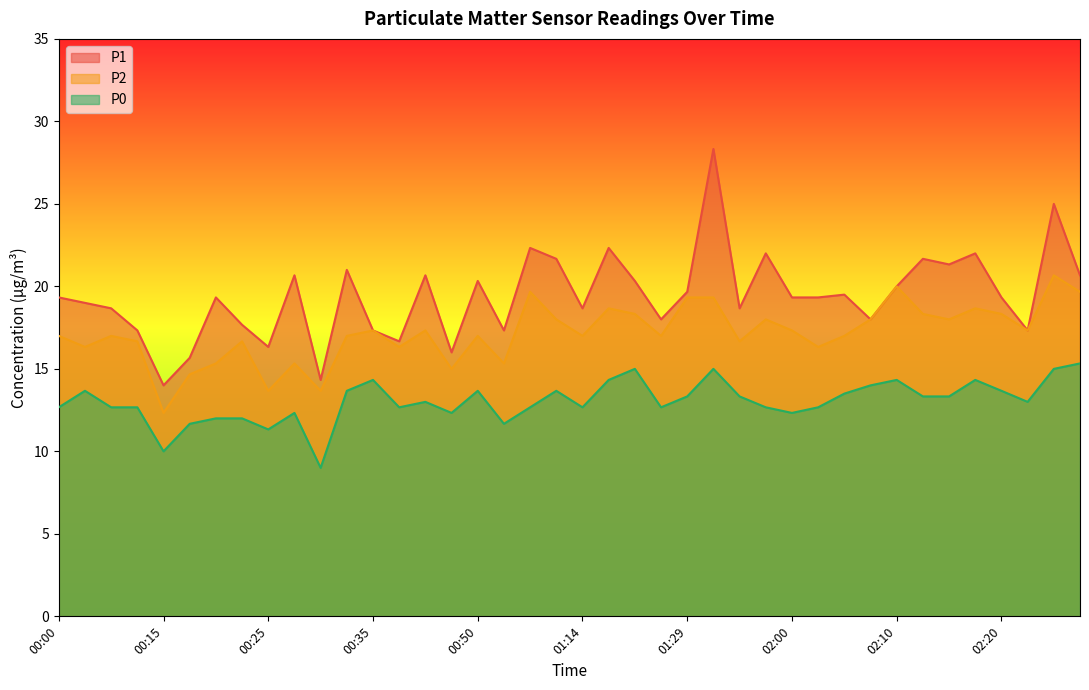

True or false: P2 and P0 cross at least once.

False